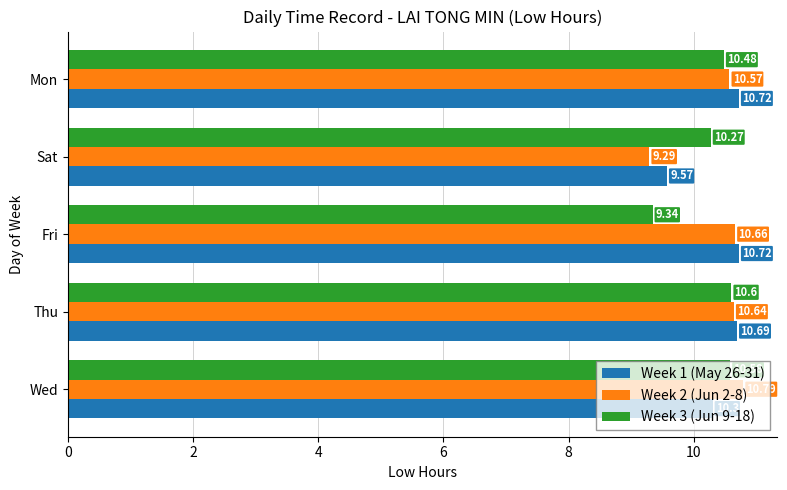

Rank the series at Sat from highest to lowest value.

Week 3 (Jun 9-18), Week 1 (May 26-31), Week 2 (Jun 2-8)